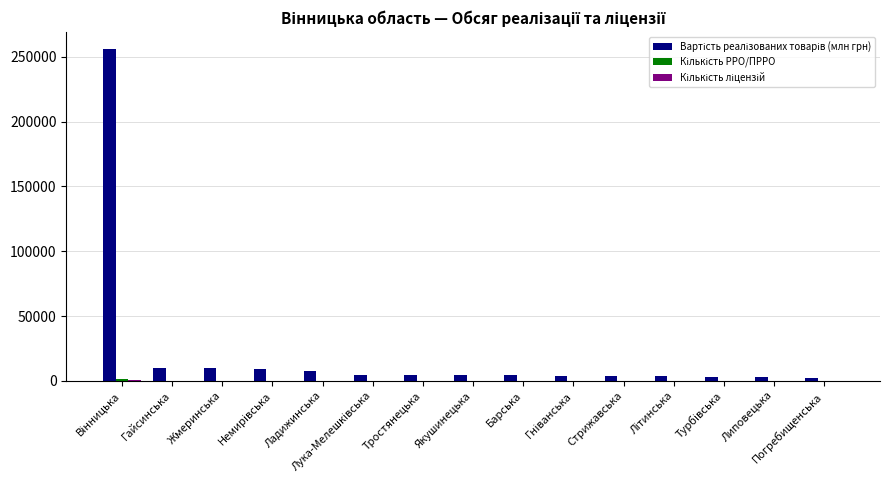

The value of Кількість ліцензій at Стрижавська is 35.1. True or false?

False